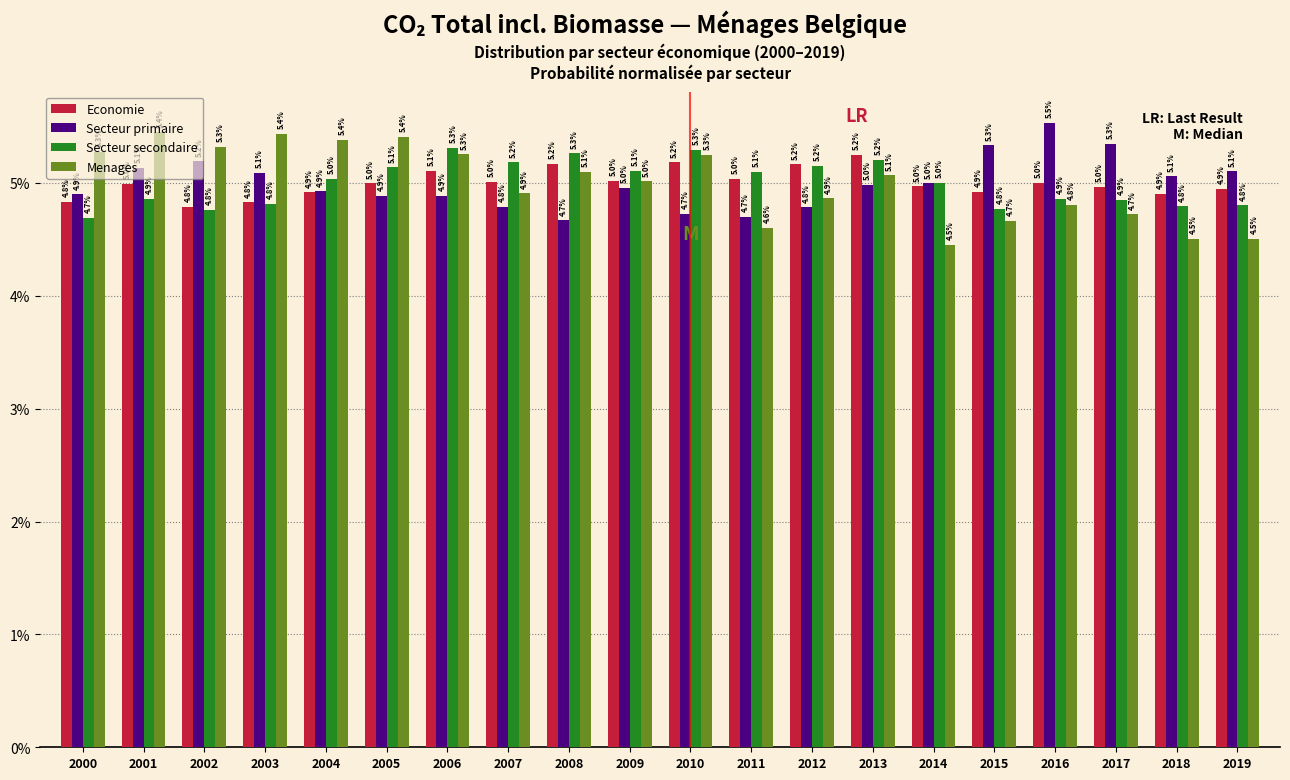

What value does the Secteur secondaire series have at 2017?

4.9